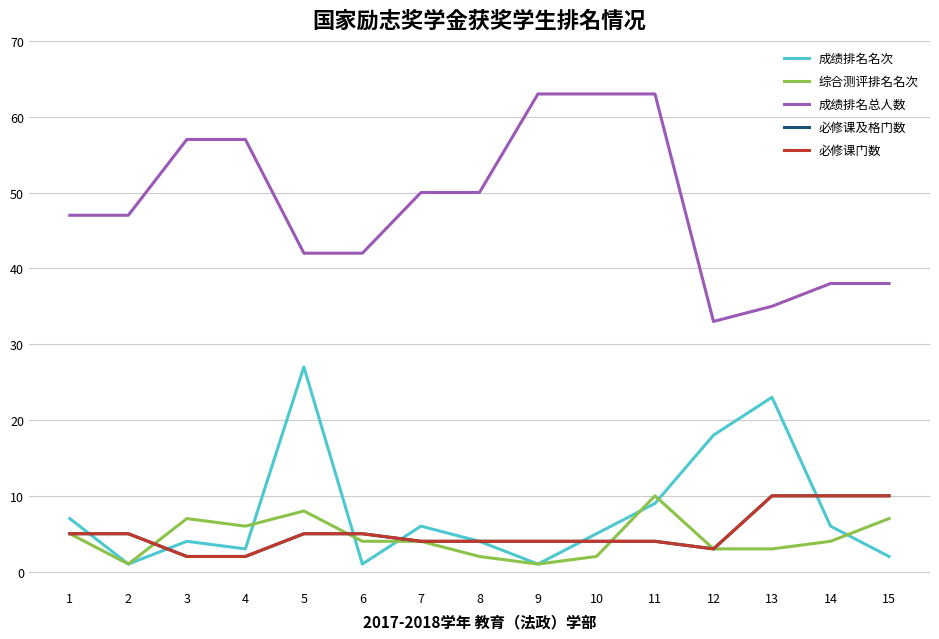

At which category does 必修课及格门数 reach its first local valley?

12